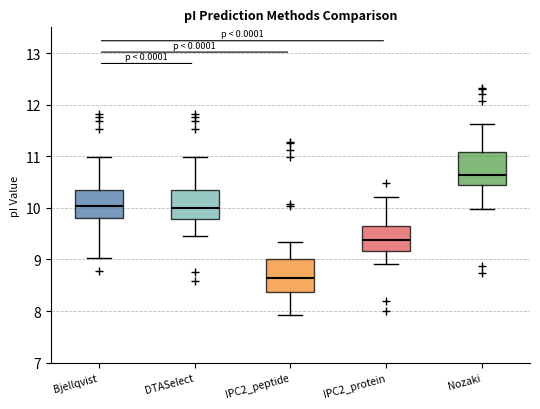

Which box has the lowest median line?

IPC2_peptide